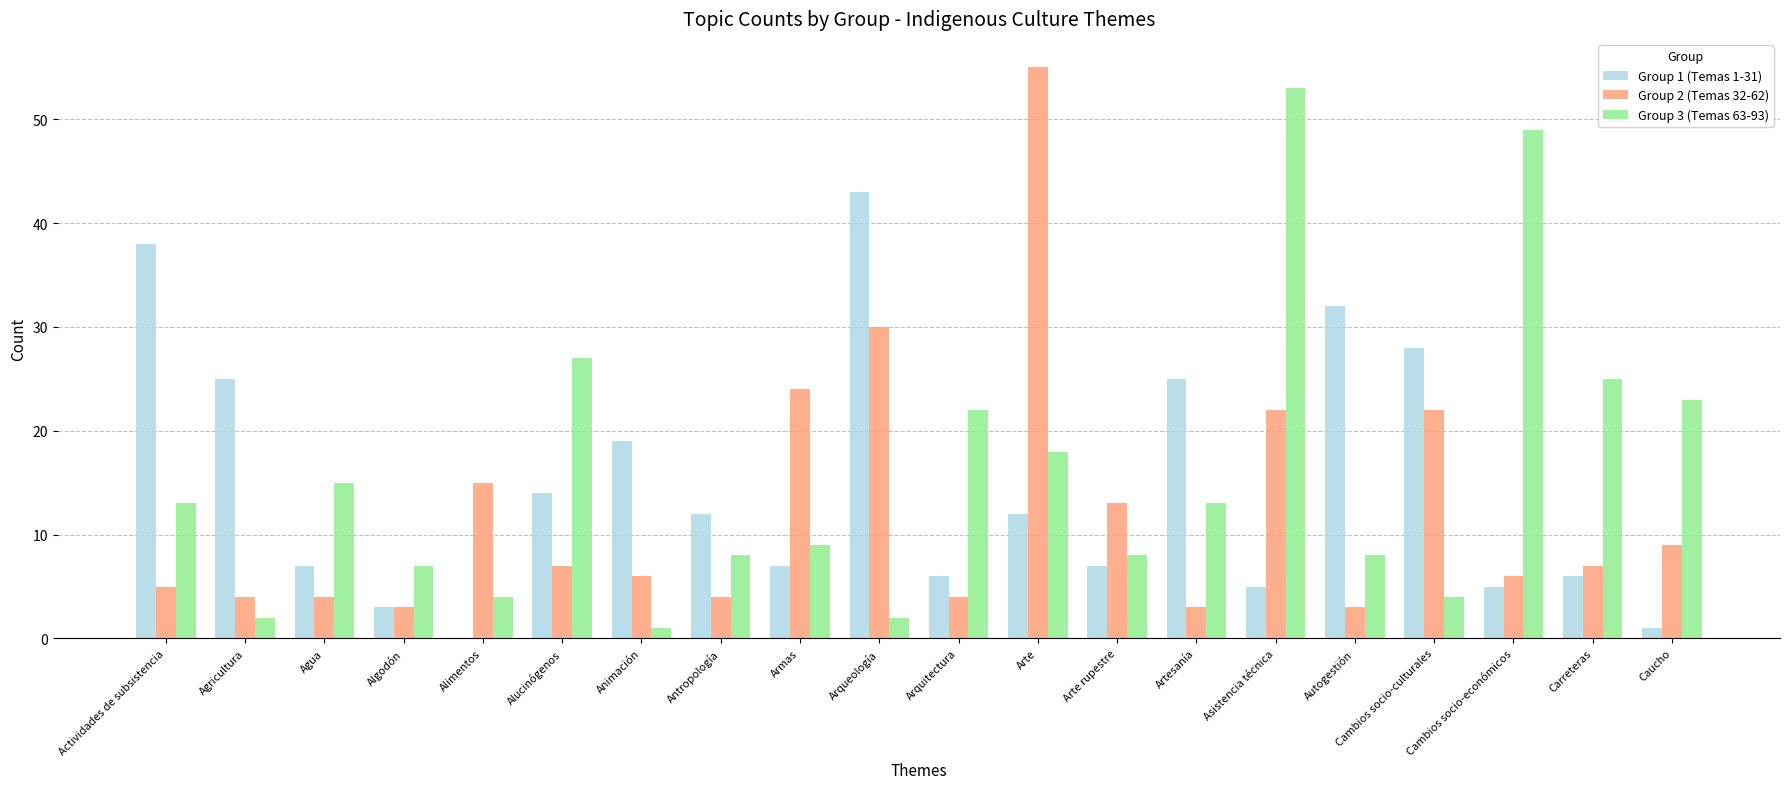

Between Armas and Arte rupestre, which series saw the biggest shift?

Group 2 (Temas 32-62)